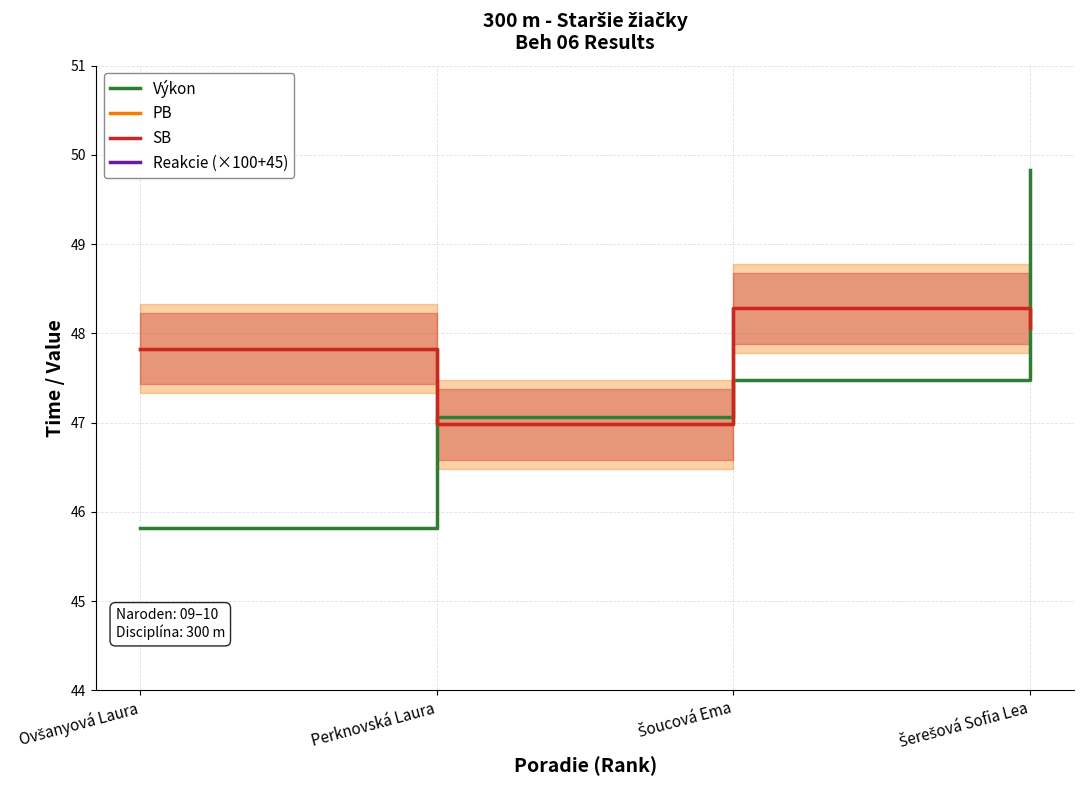

True or false: Výkon has more than 2 interior local peaks.

False